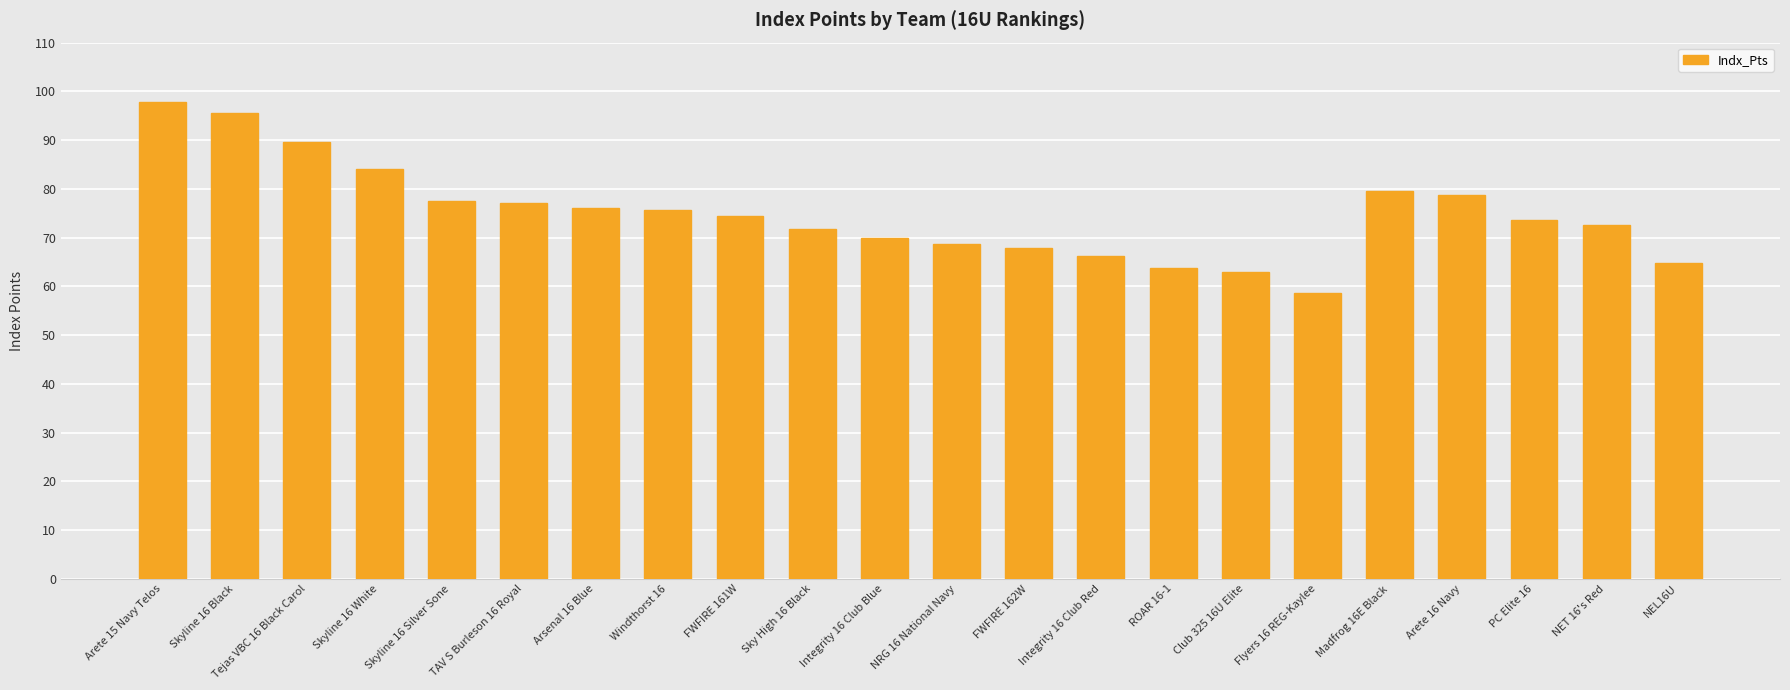

Is it true that the value at FWFIRE 161W is 116.5?

False